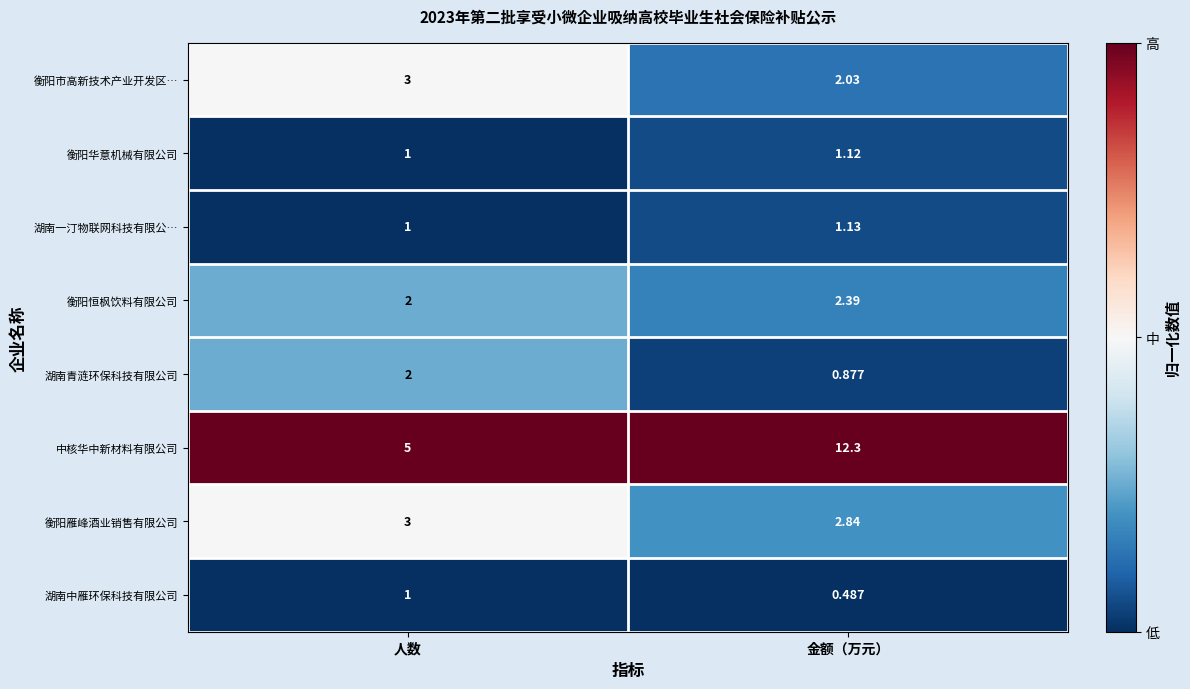

Where is 衡阳雁峰酒业销售有限公司 nearest to the value 2?

金额（万元）